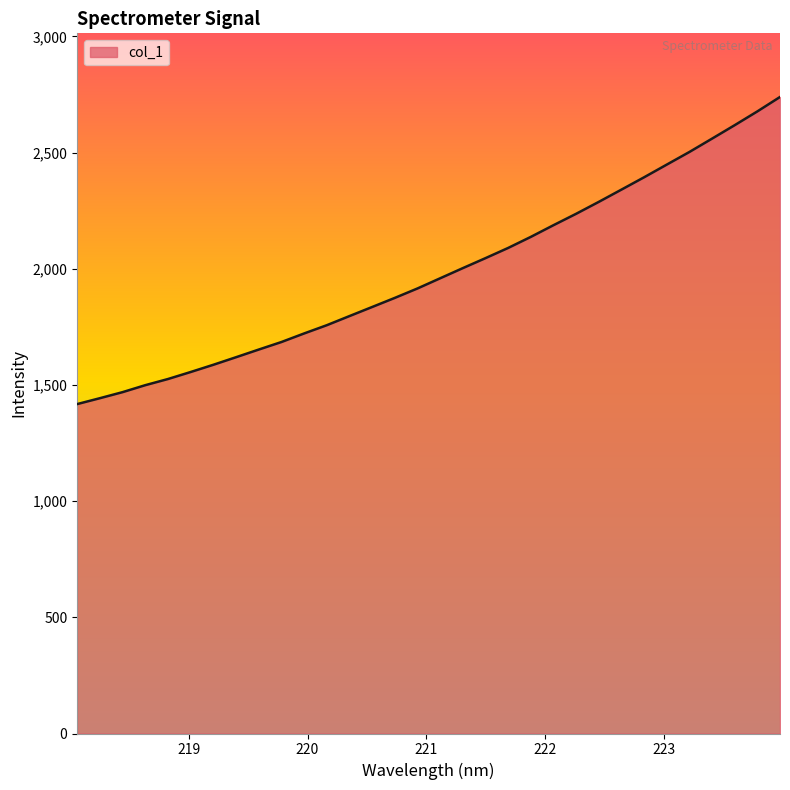

What is the difference between the maximum and minimum values?

1321.5